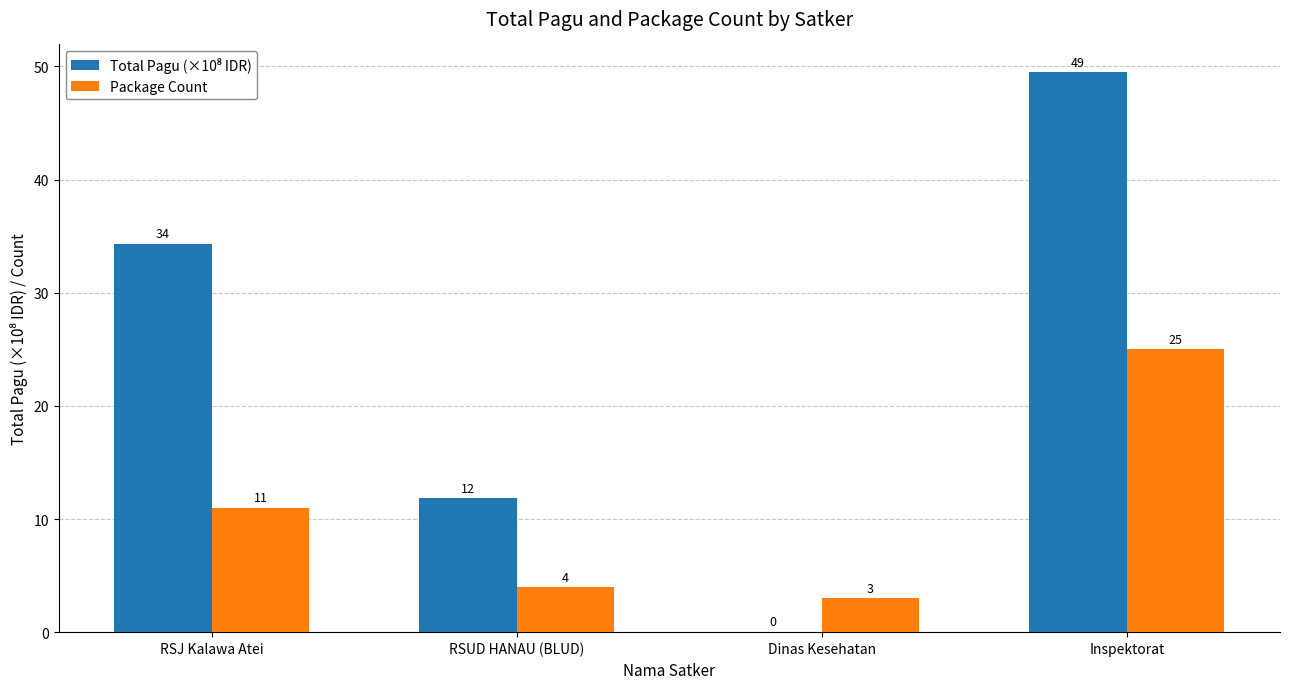

What is the total value across all series at Dinas Kesehatan?

3.0